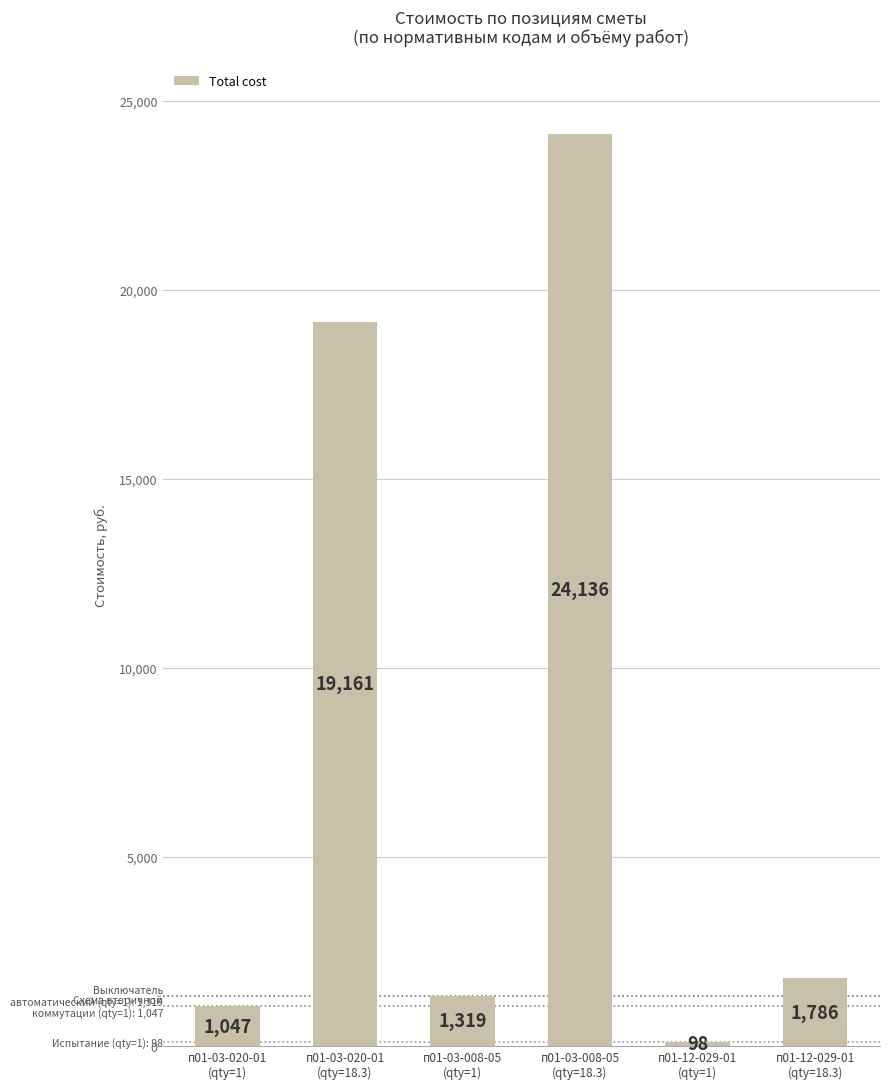

What value does the data have at п01-12-029-01
(qty=1), to the nearest 10?

100